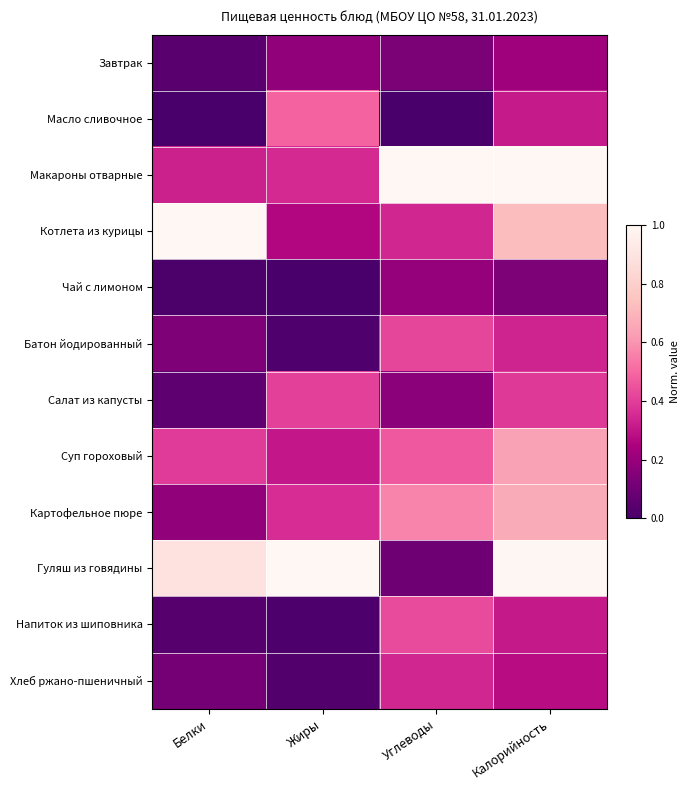

Rank the series at Углеводы from lowest to highest value.

Масло сливочное, Гуляш из говядины, Завтрак, Салат из капусты, Чай с лимоном, Хлеб ржано-пшеничный, Котлета из курицы, Батон йодированный, Напиток из шиповника, Суп гороховый, Картофельное пюре, Макароны отварные